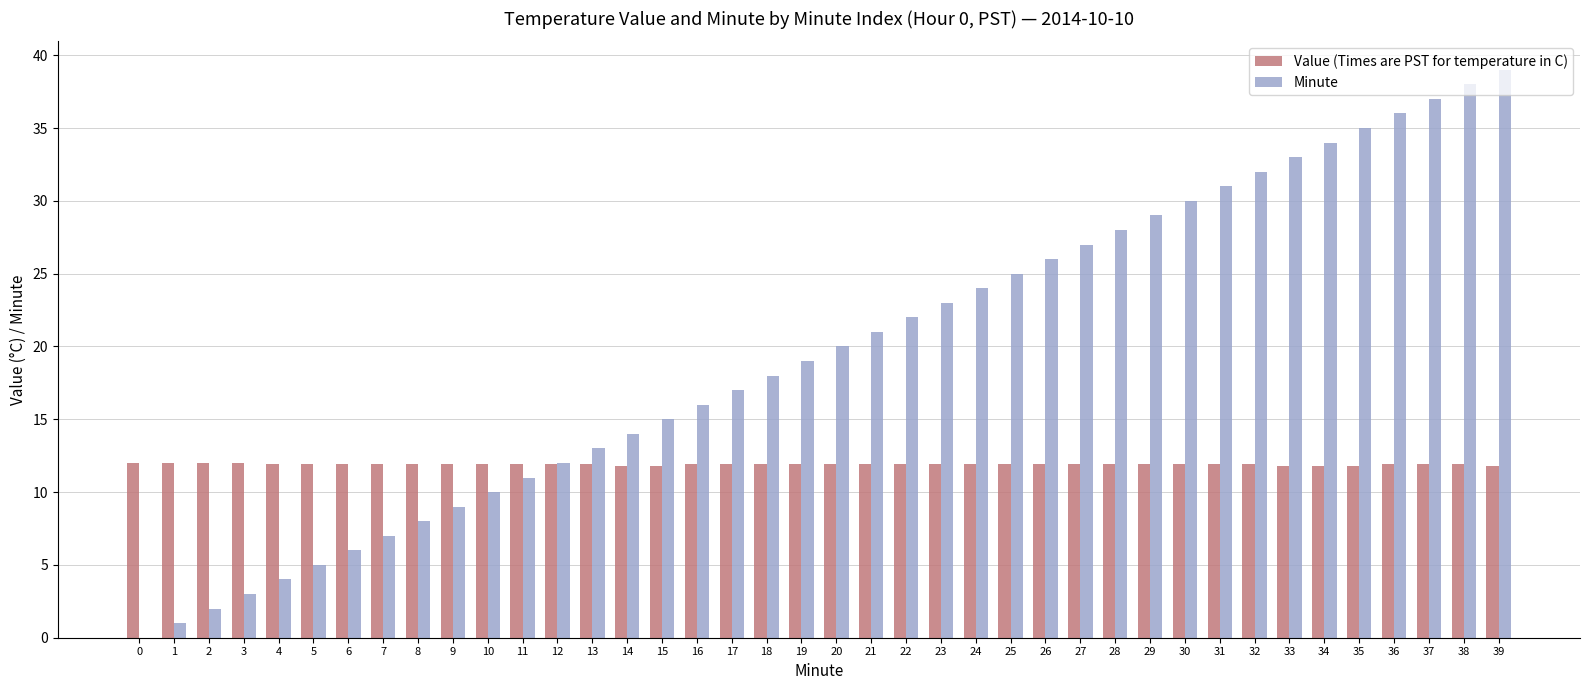

What is the approximate value of Minute at 29?

29.0